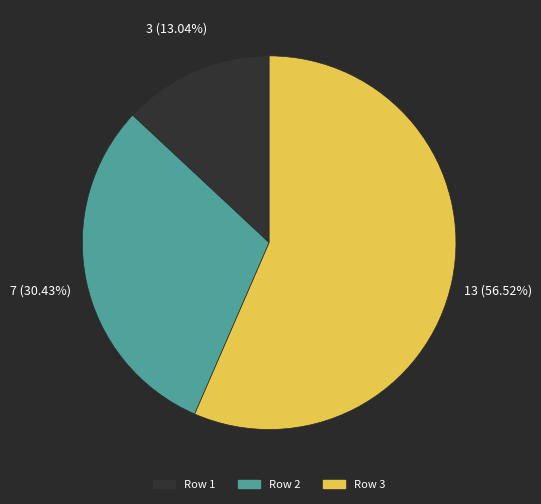

True or false: Row 1 accounts for 23% of the total.

False